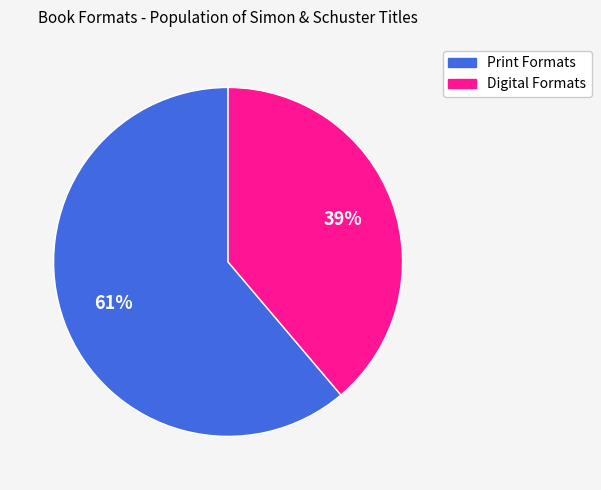

Does any single category account for the majority?

Yes